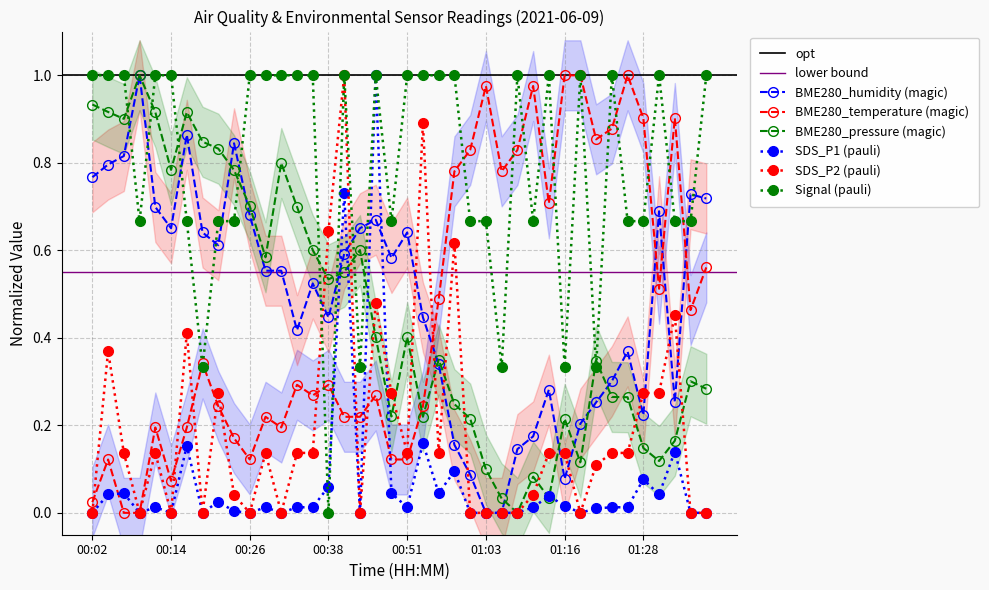

In BME280_humidity, how many points are higher than both neighbors (excluding endpoints)?

10